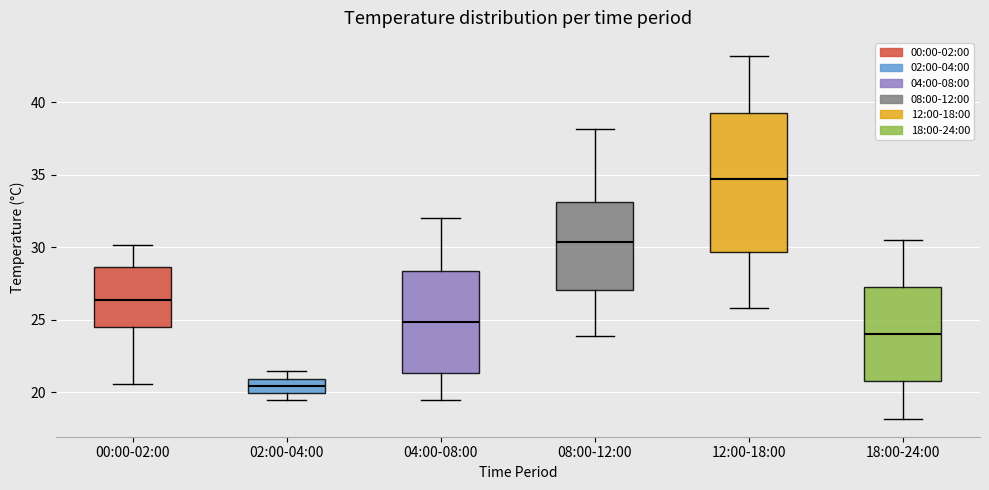

Which box's median line is the highest?

12:00-18:00